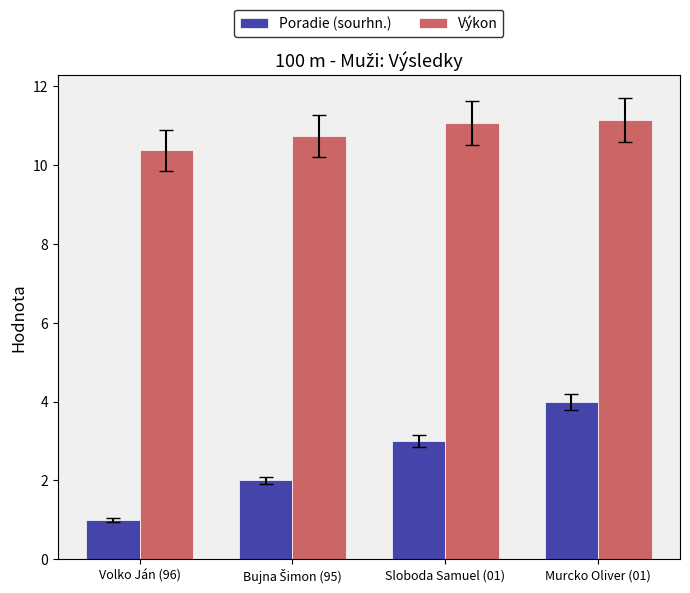

What is the difference between the maximum and minimum values in the Poradie (sourhn.) series?

3.0